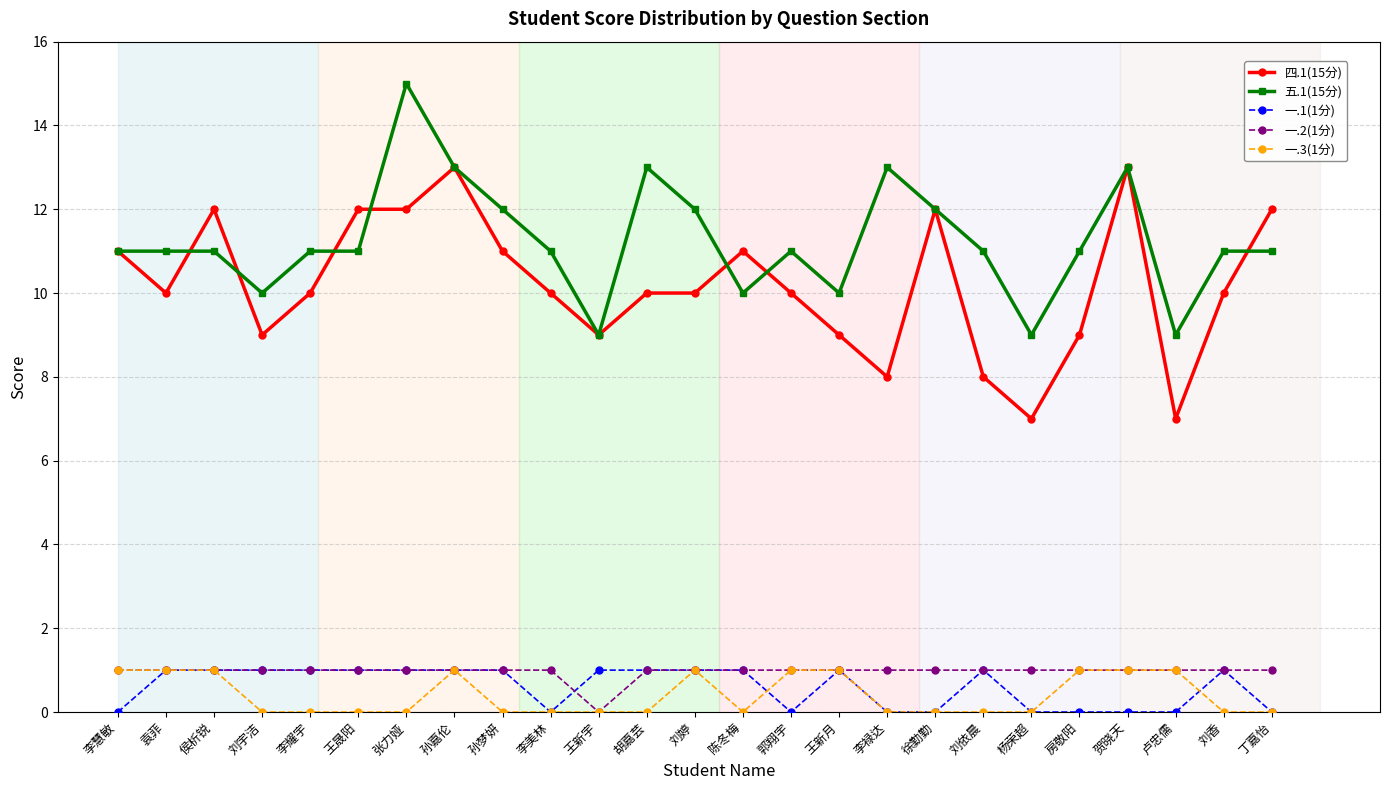

What is the maximum value shown in the chart?

15